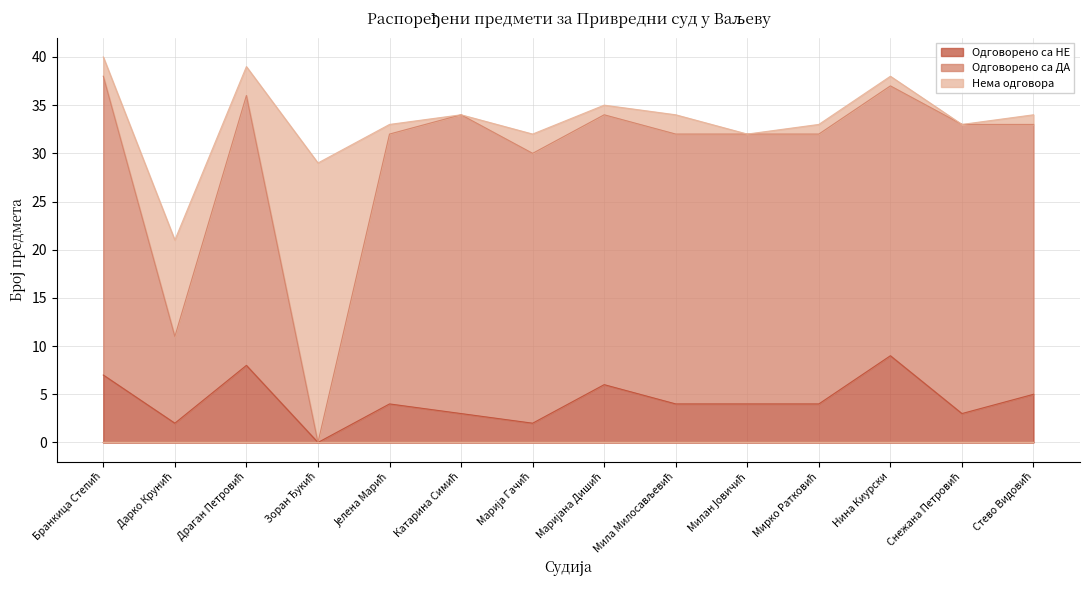

What is the label of the 5th point from the left?

Јелена Марић